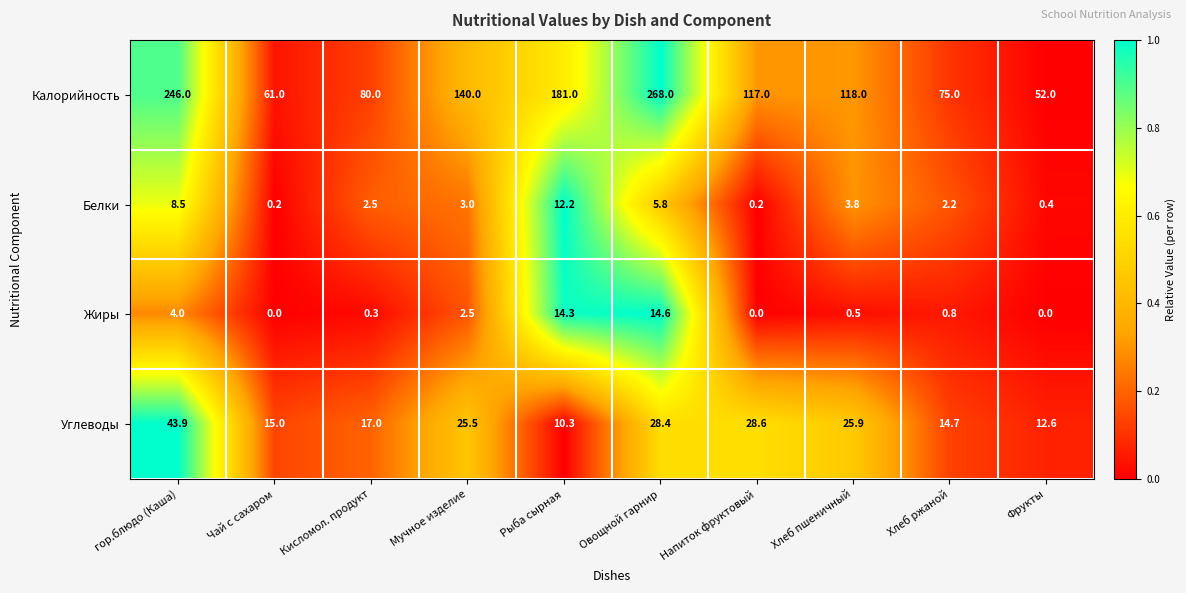

What is the greatest value displayed?

268.0